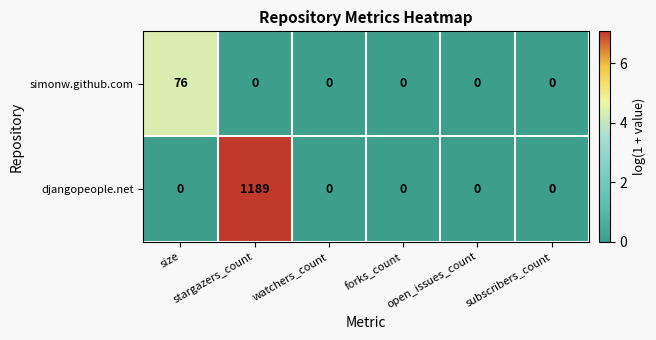

What is the greatest value displayed?

1189